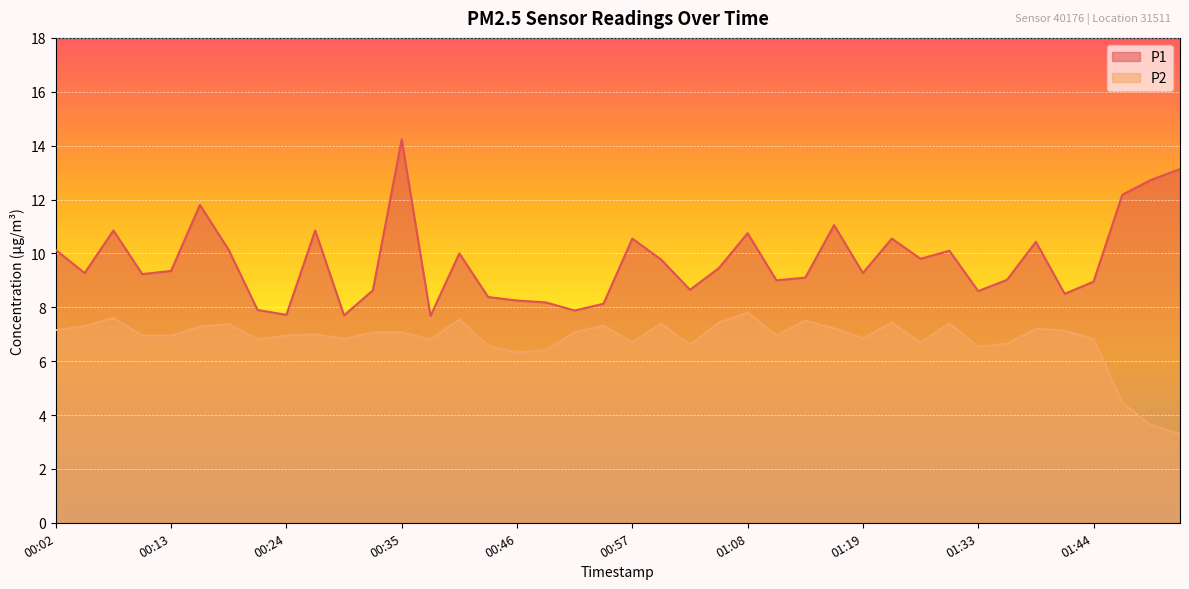

Which has a higher value, 01:16 or 01:27?

01:16